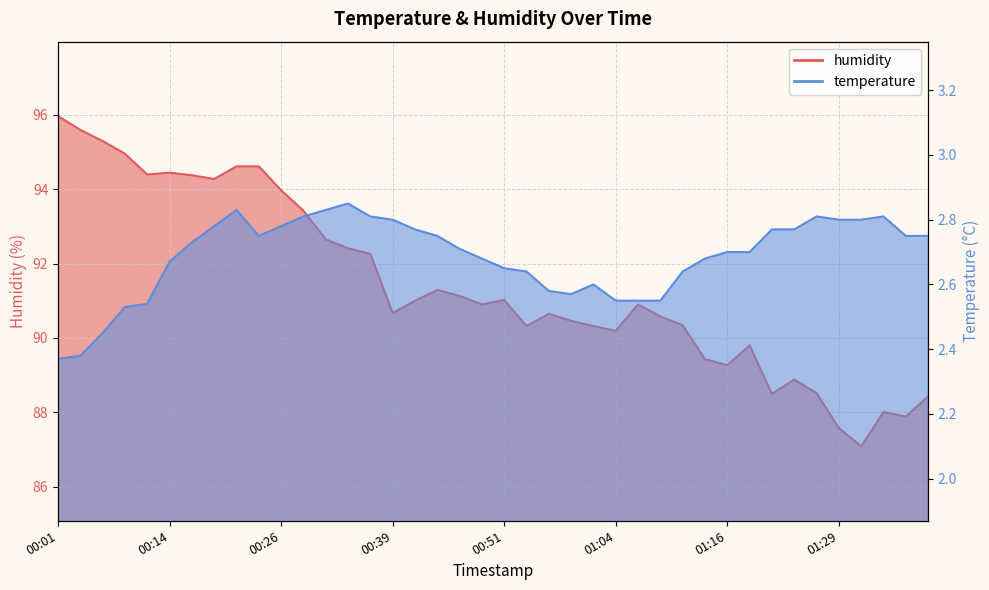

What is the maximum value for humidity?

96.0